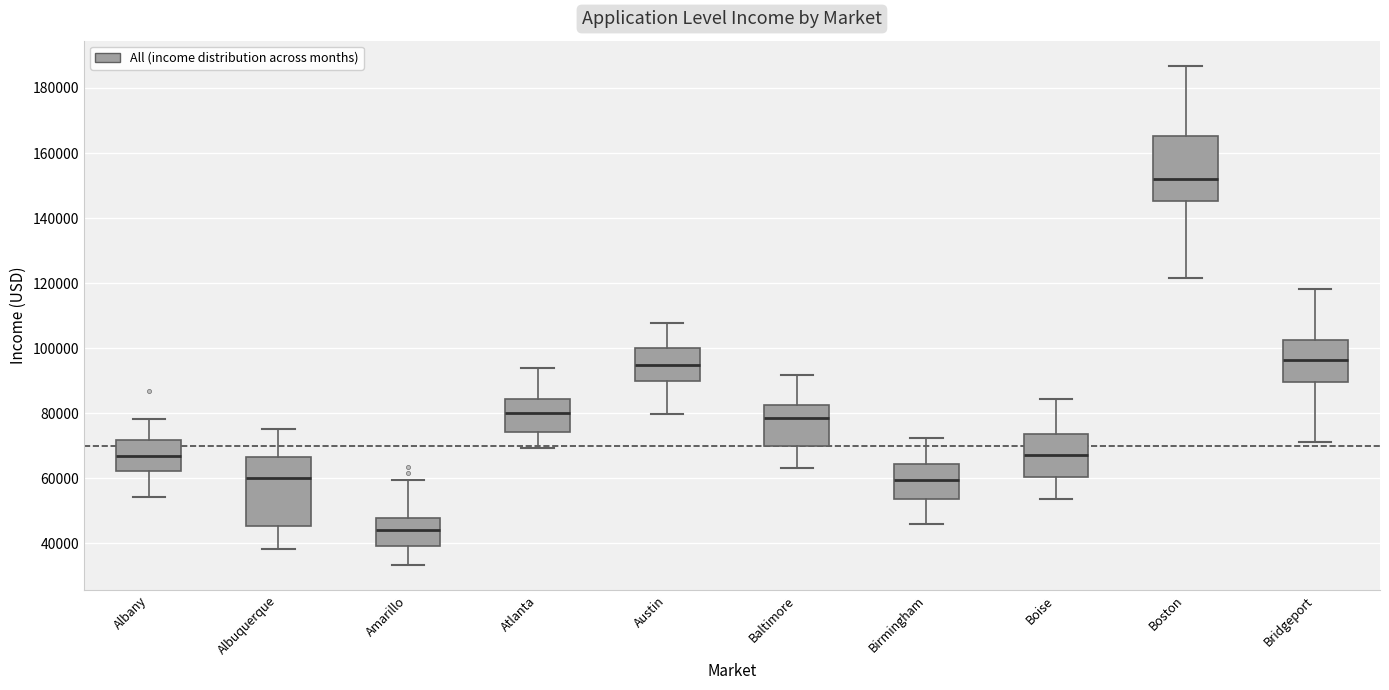

Where does the median line of the box for Bridgeport sit on the y-axis? The values are not printed on the chart, so give them approximately, as read against the axis.

96000